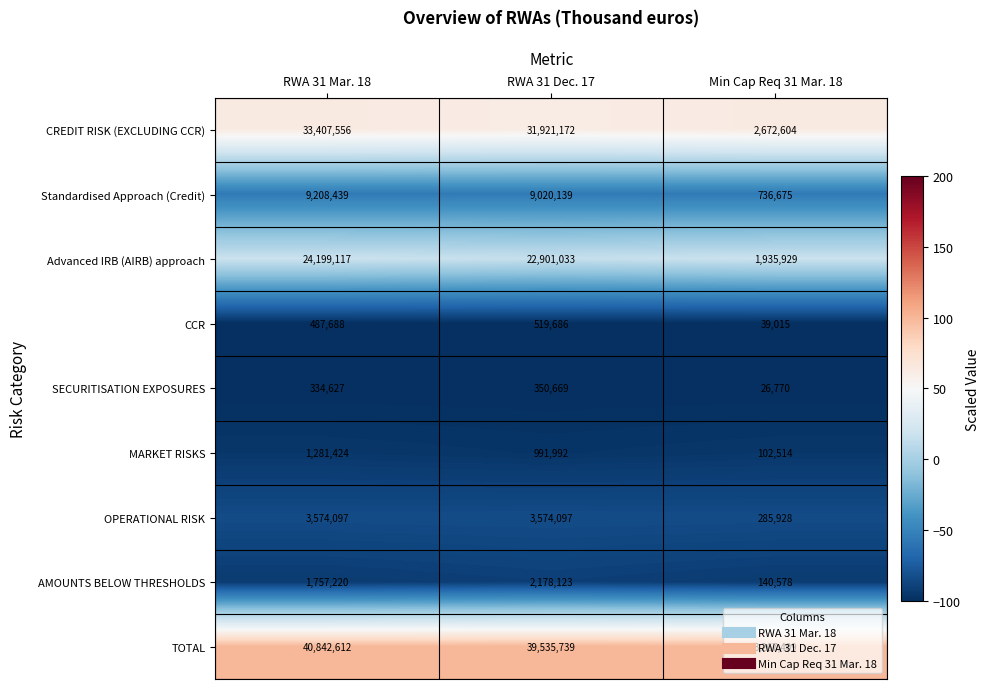

What is the lowest value of the Advanced IRB (AIRB) approach series?

1935929